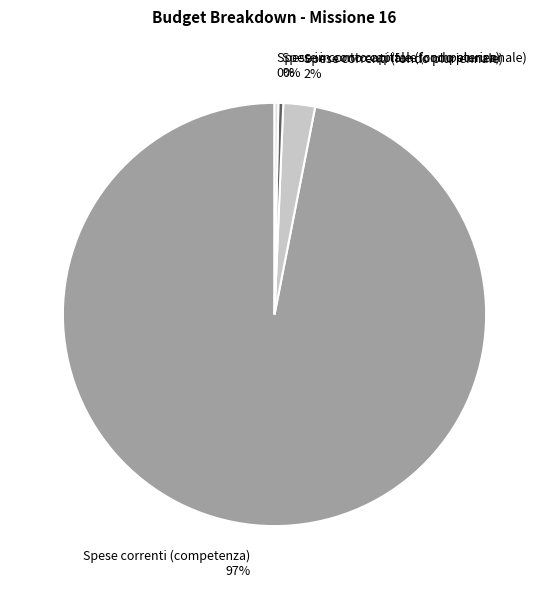

Between Spese correnti (competenza) and Spese in conto capitale (fondo pluriennale), which is larger?

Spese correnti (competenza)